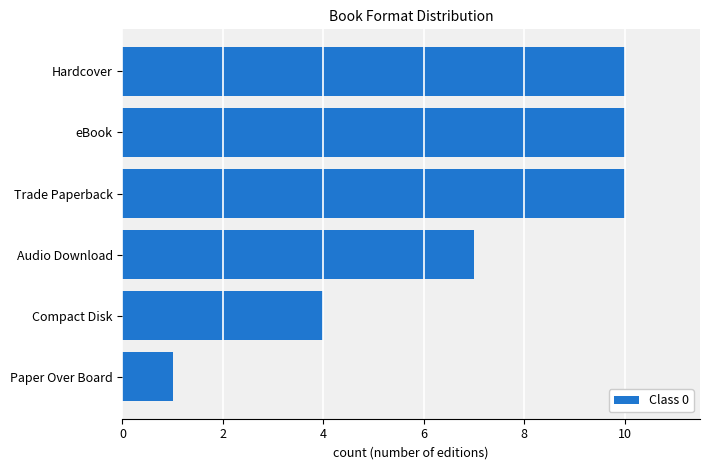

What is the difference between the second highest and minimum values?

9